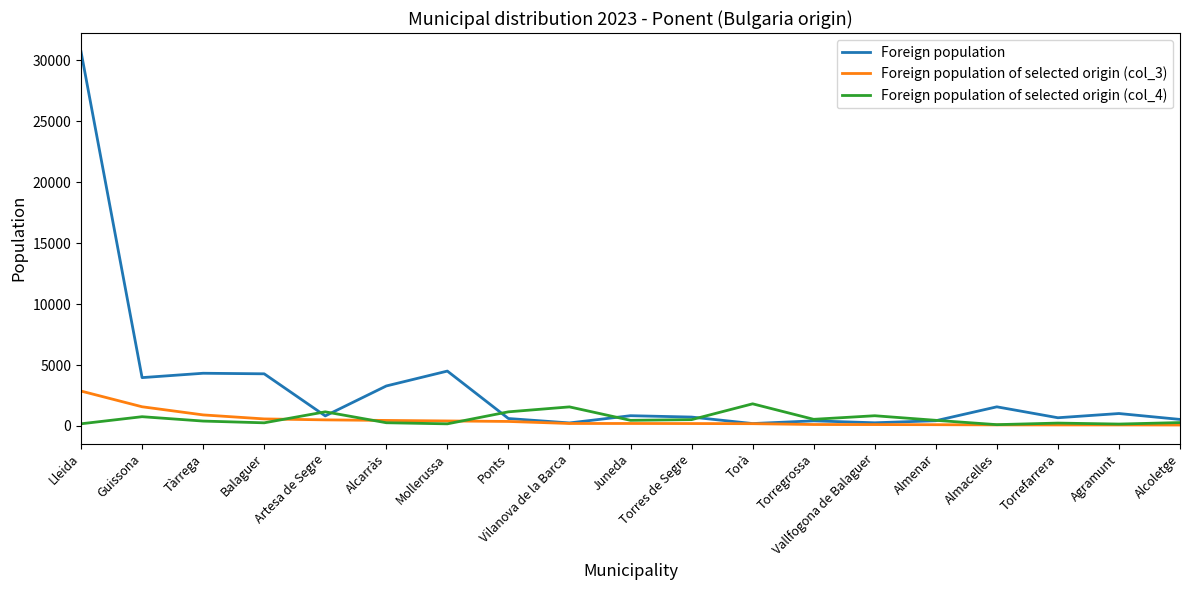

Which category has the highest value in the Foreign population series?

Lleida